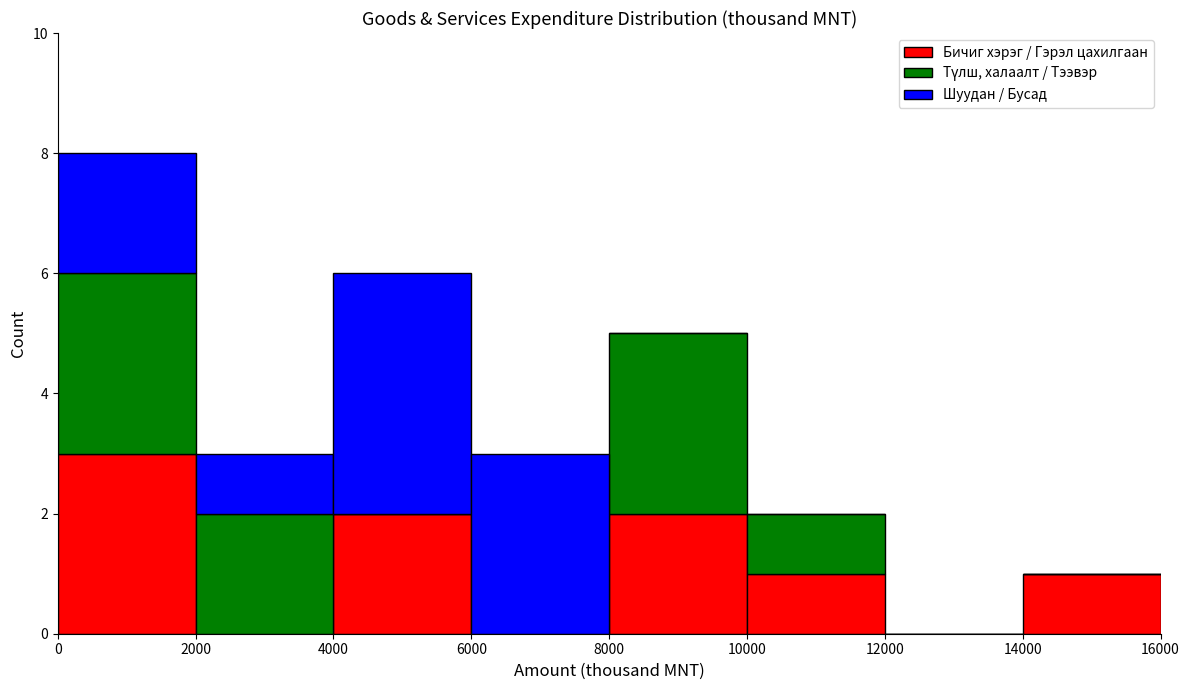

Reading left to right, list every stacked bar in this chart as the range it spans on the x-axis followed by its total height. The values are not printed on the chart, so give them approximately, as read against the axis.

0 to 2000: 8
2000 to 4000: 3
4000 to 6000: 6
6000 to 8000: 3
8000 to 10000: 5
10000 to 12000: 2
12000 to 14000: 0
14000 to 16000: 1